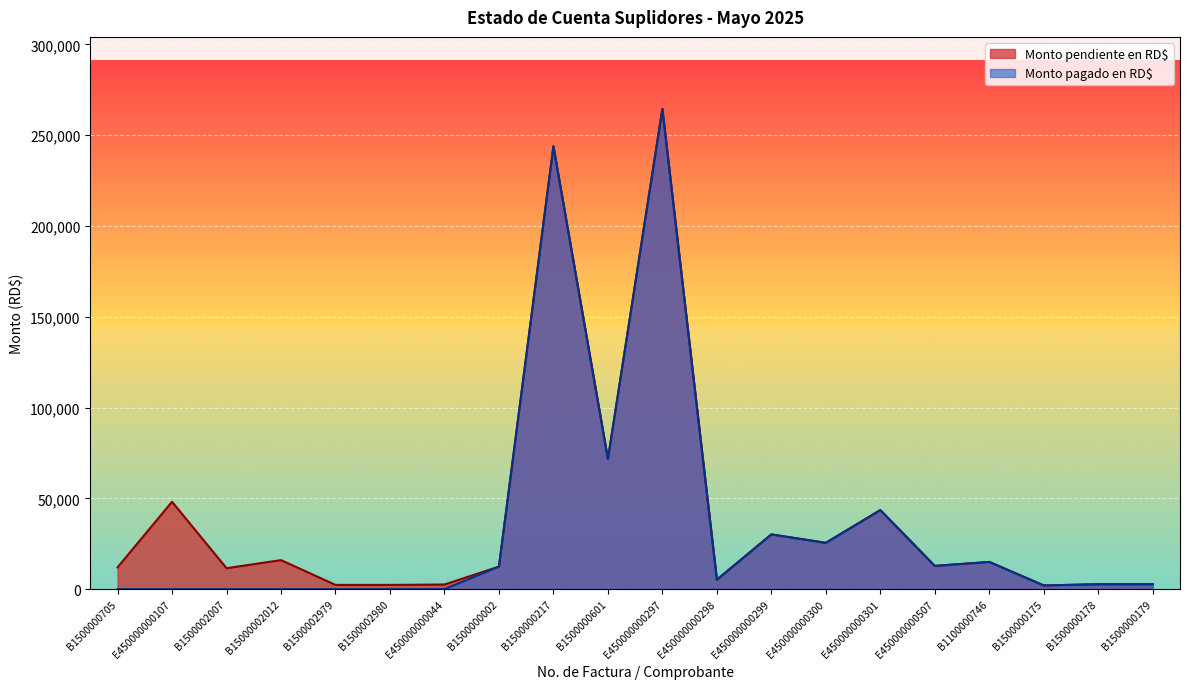

True or false: Monto pagado en RD$ and Monto pendiente en RD$ intersect in this chart.

False